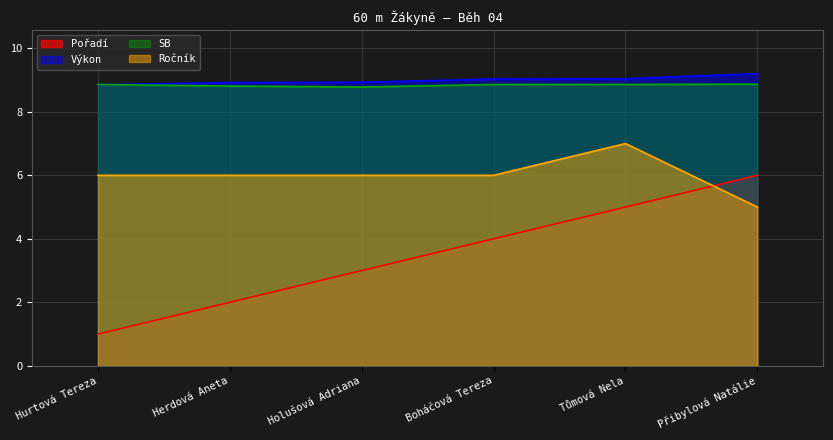

What is the label of the 6th point from the left?

Přibylová Natálie